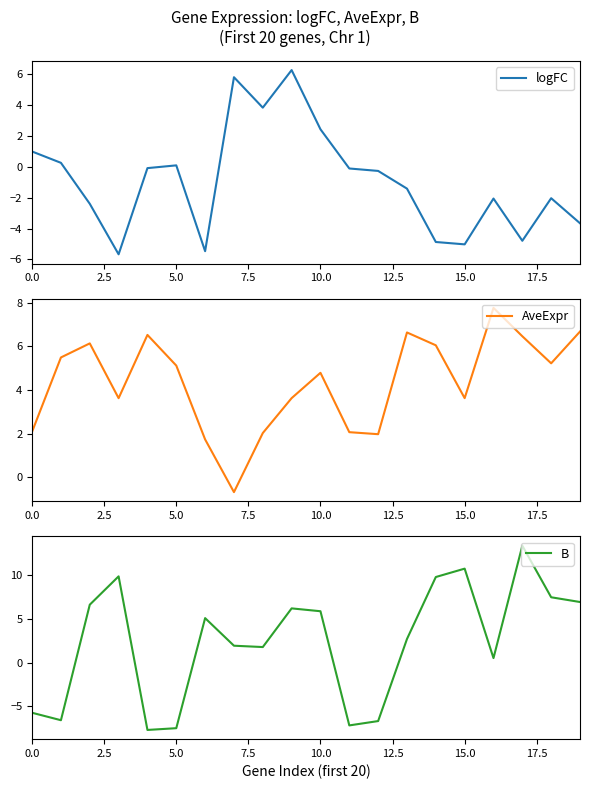

At which category is the sum across all series the highest?

9